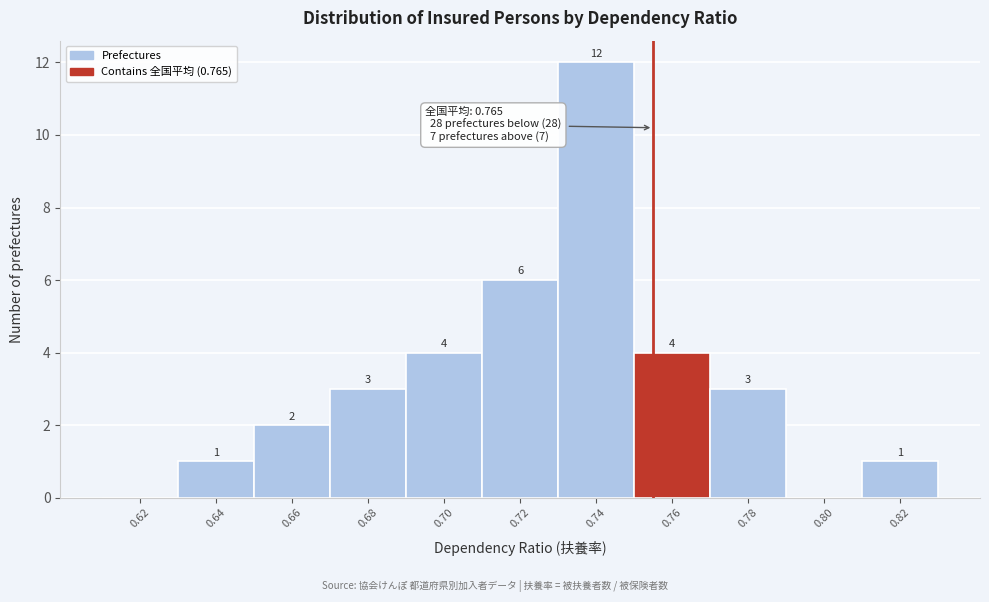

Reading left to right, list all the values displayed in this chart.

0.62=0	0.64=1	0.66=2	0.68=3	0.70=4	0.72=6	0.74=12	0.76=4	0.78=3	0.80=0	0.82=1